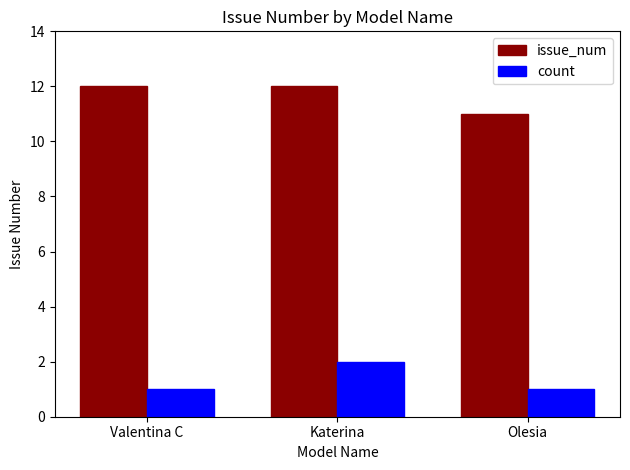

What is the difference between the highest and lowest values at Katerina?

10